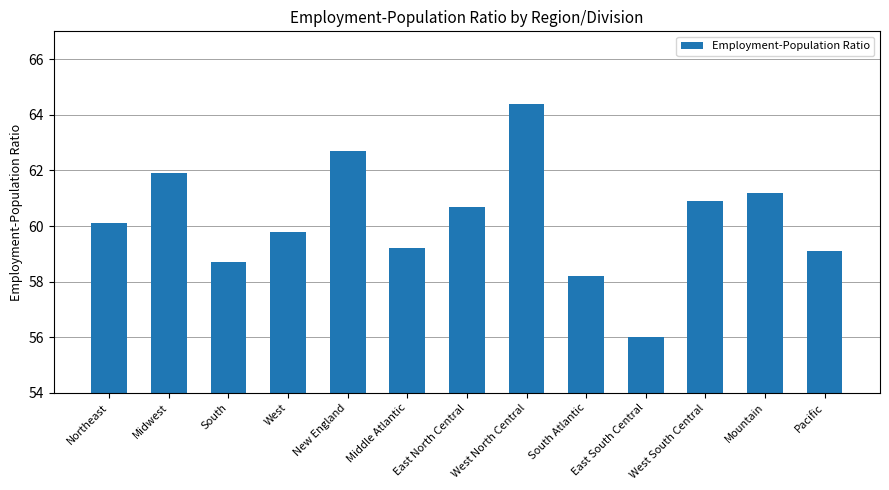

Read the value at Pacific.

59.1